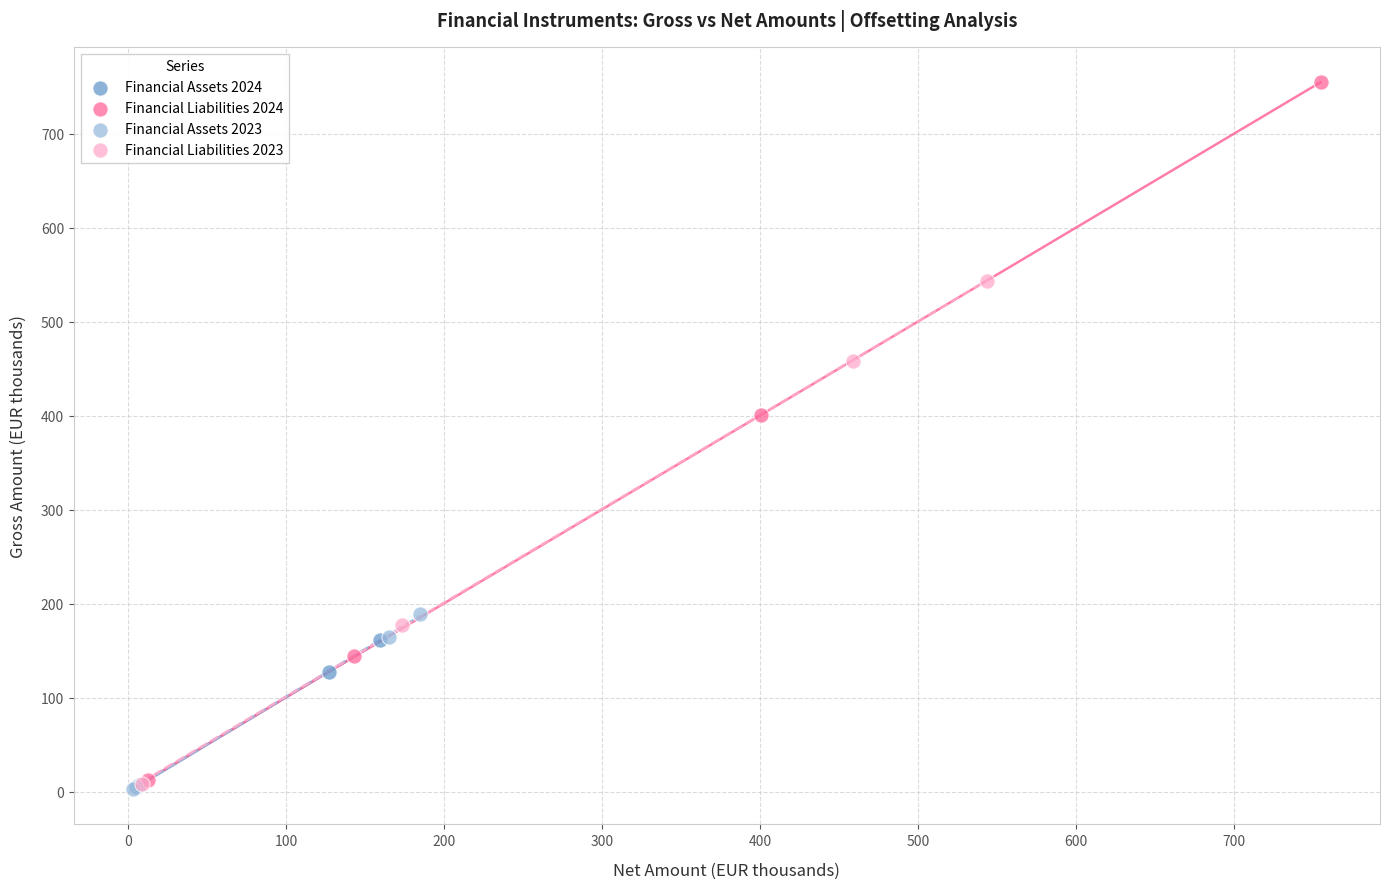

What are all the series names shown in the legend?

Financial Assets 2024, Financial Liabilities 2024, Financial Assets 2023, Financial Liabilities 2023